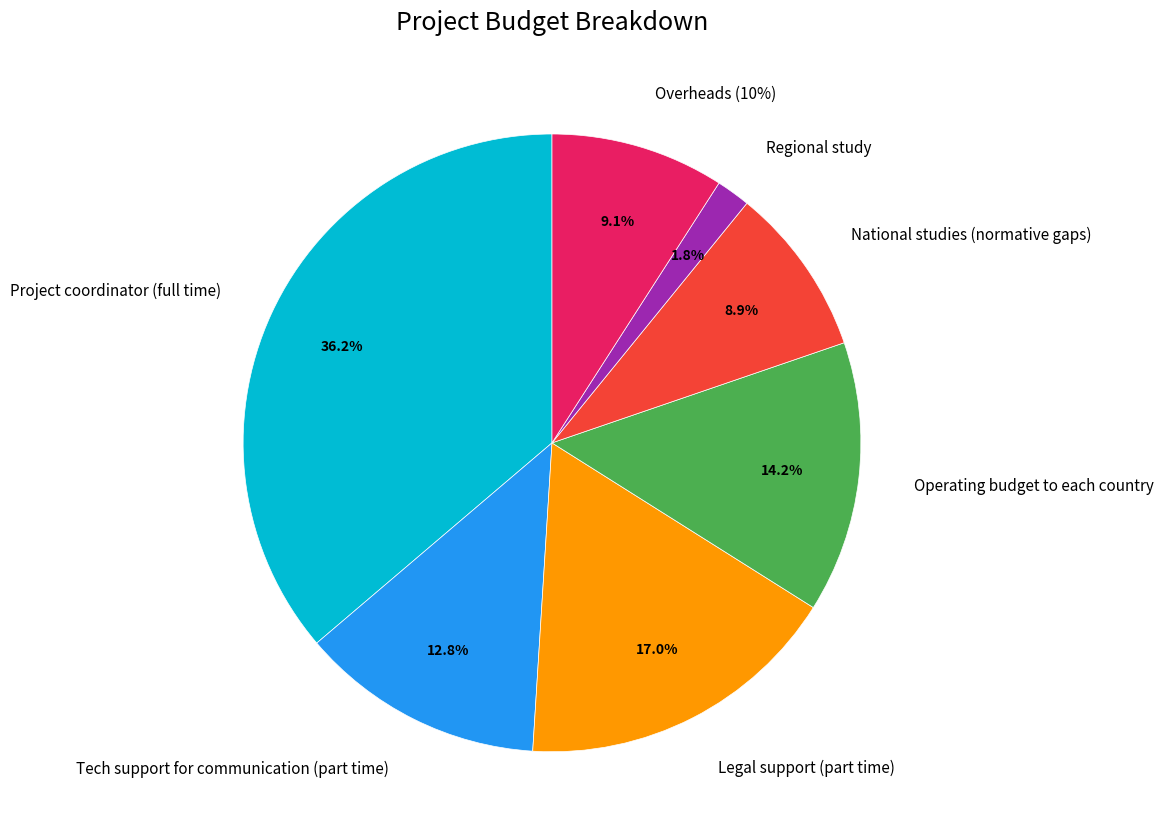

Rank the categories by value from lowest to highest.

Regional study, National studies (normative gaps), Overheads (10%), Tech support for communication (part time), Operating budget to each country, Legal support (part time), Project coordinator (full time)